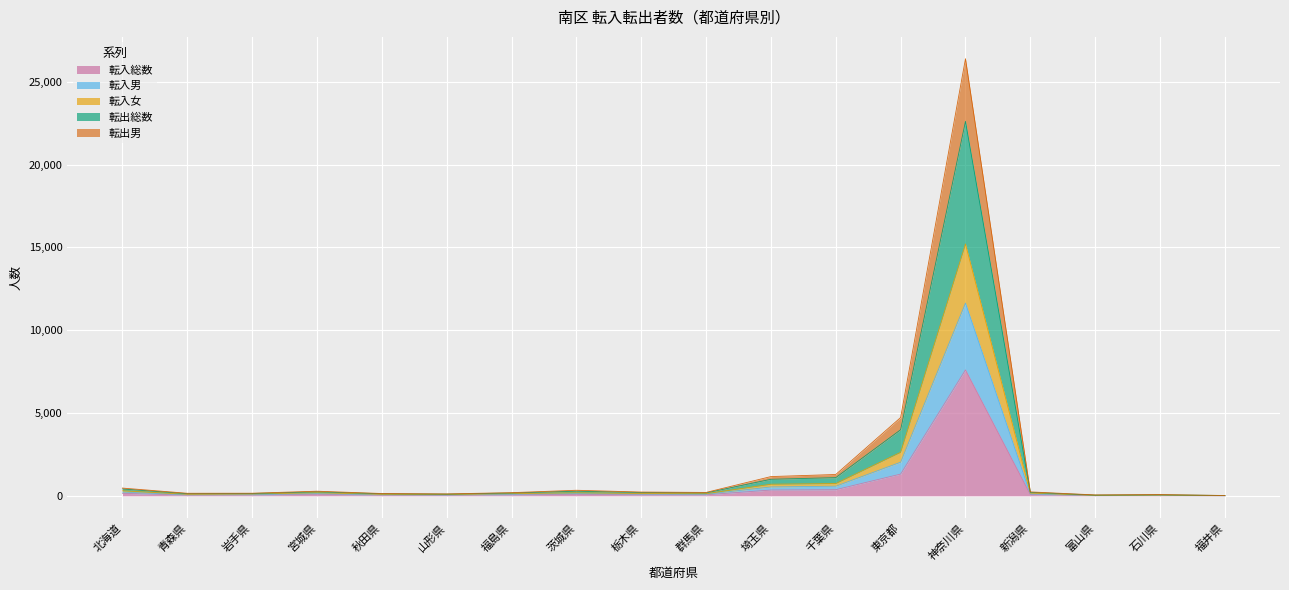

How many lines are shown in the chart?

5